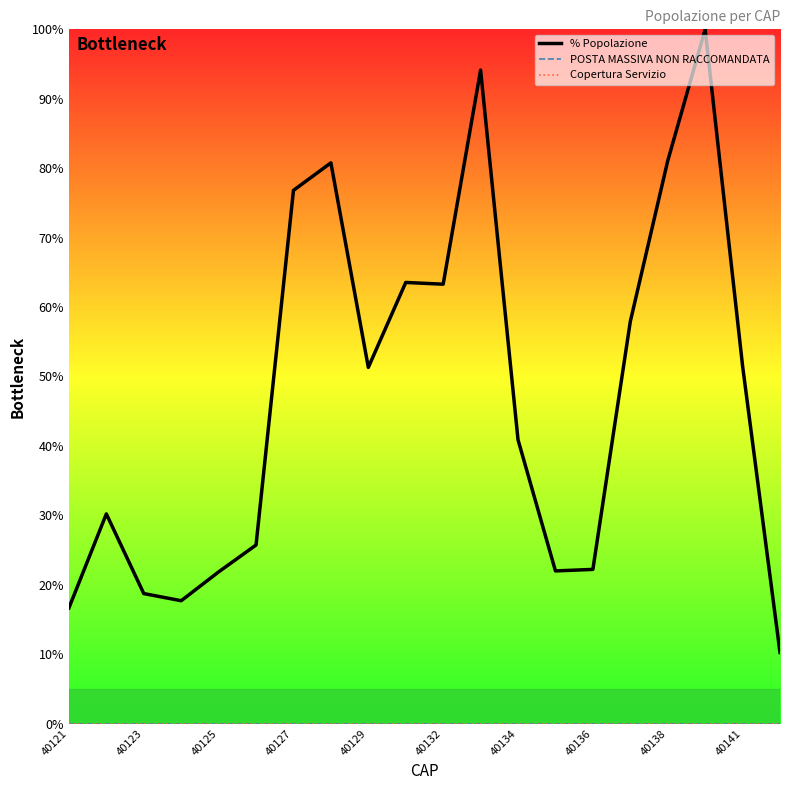

True or false: Copertura Servizio and % Popolazione intersect in this chart.

False